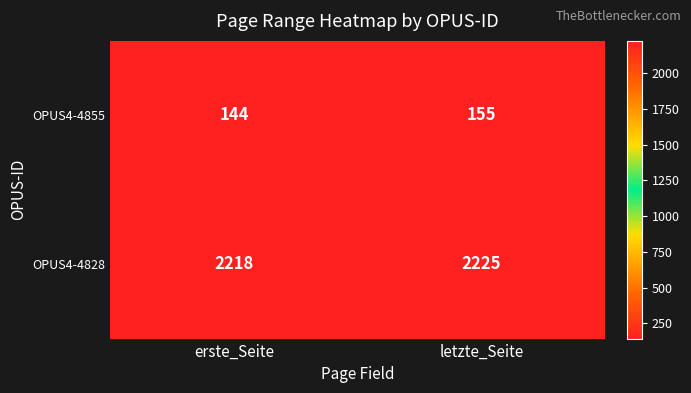

True or false: OPUS4-4828 has a value of 2218 at erste_Seite.

True